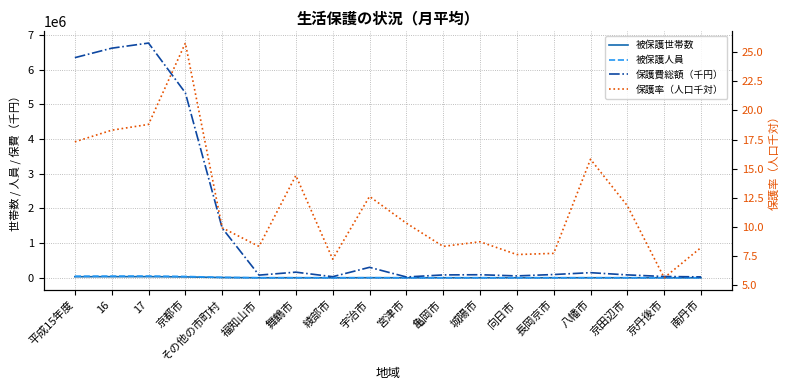

What is the difference between the 保護費総額（千円） values at 京田辺市 and その他の市町村?

1349569.0